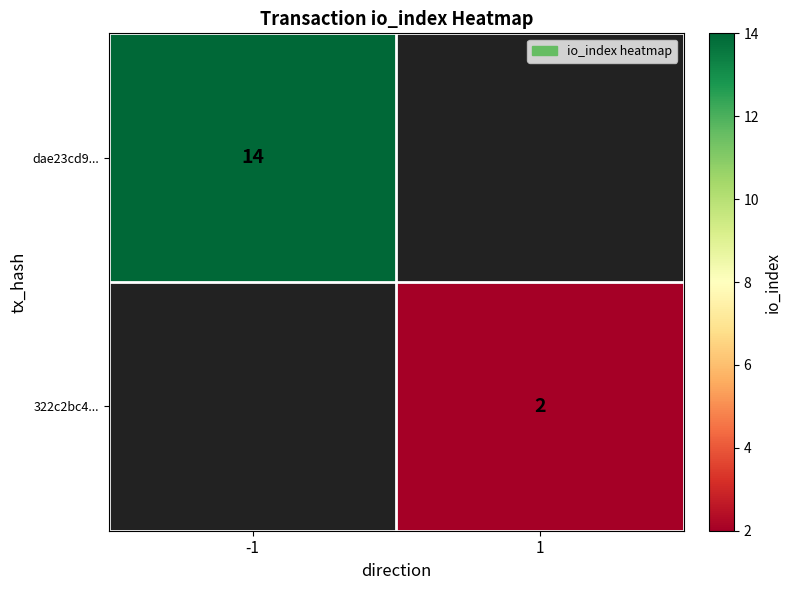

True or false: 322c2bc4... has a value of 2 at 1.

True